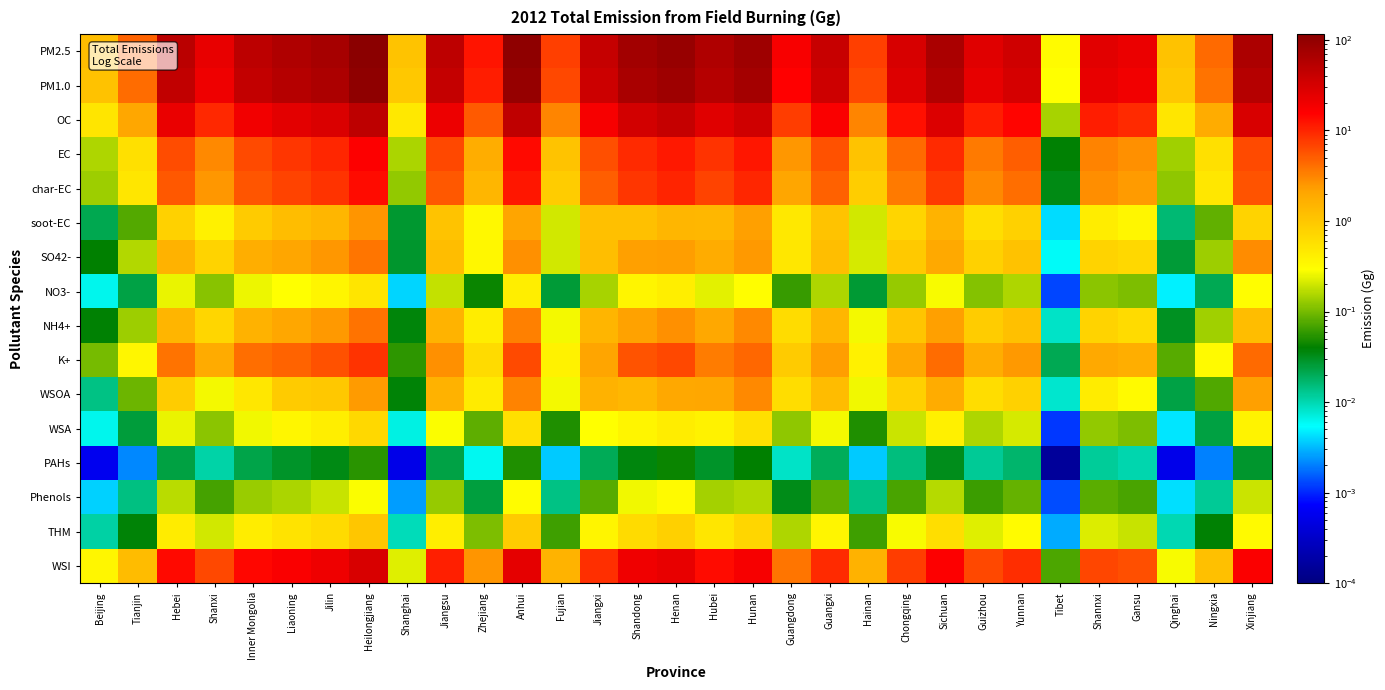

At Shandong, list the series in order from smallest to largest.

PAHs, Phenols, NO3-, WSA, THM, soot-EC, WSOA, NH4+, SO42-, K+, char-EC, EC, WSI, OC, PM1.0, PM2.5